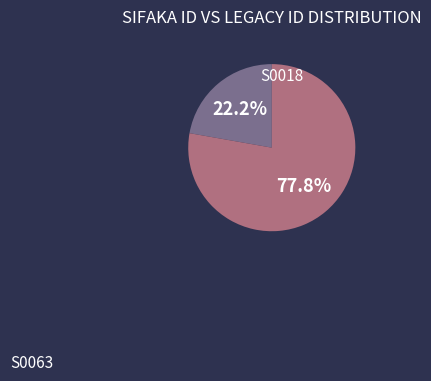

To the nearest percent, what portion does S0063 represent?

78%